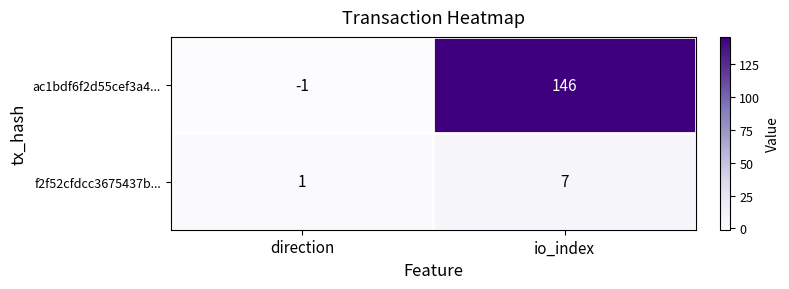

The value of f2f52cfdcc3675437b... at direction is 2. True or false?

False